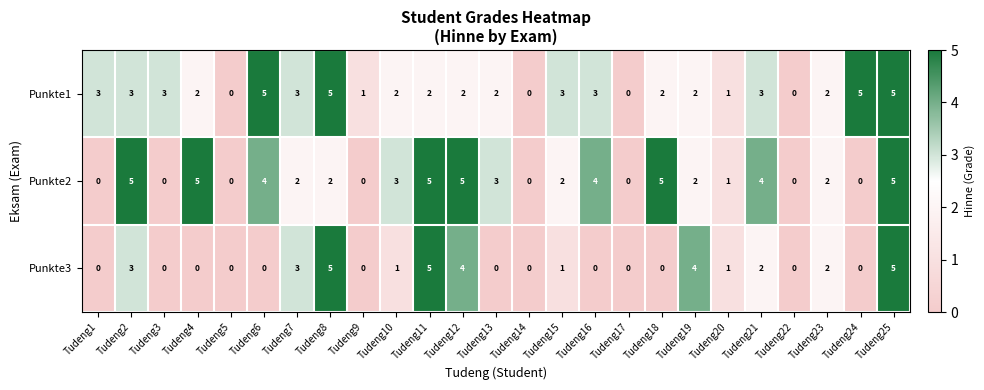

The value of Punkte1 at Tudeng15 is 3. True or false?

True